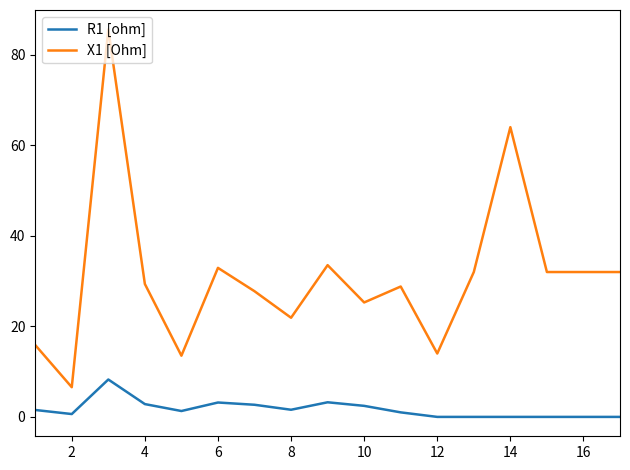

Which series has the largest range (max minus min)?

X1 [Ohm]